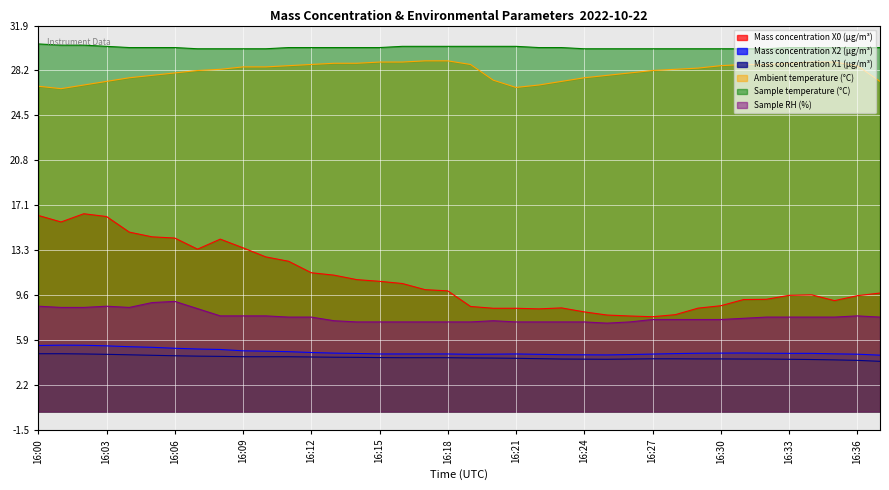

Is it true that Sample temperature (°C) equals 12.3 at 16:19?

False